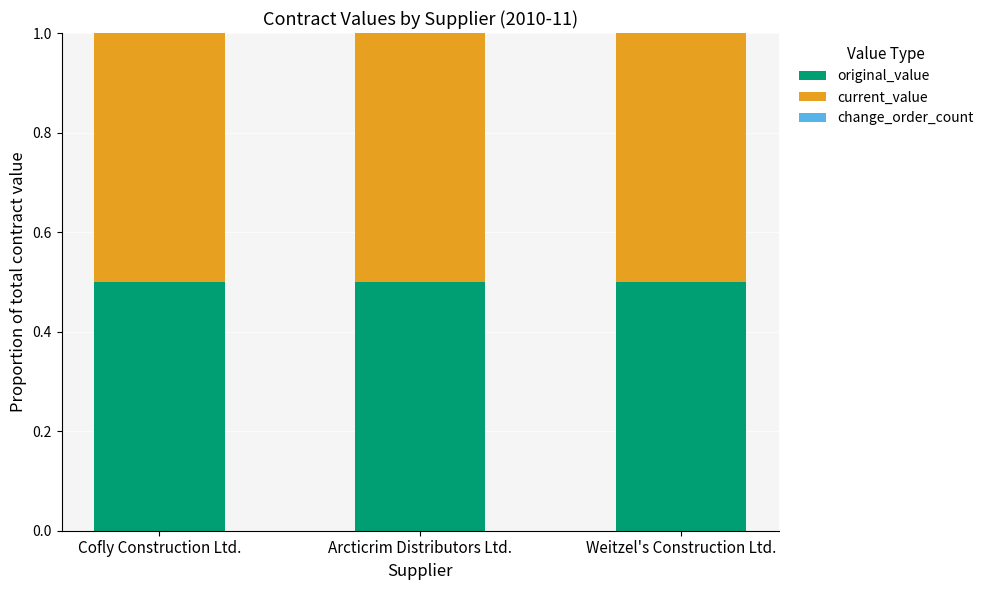

The original_value series shows 0.9 at Weitzel's Construction Ltd.. True or false?

False